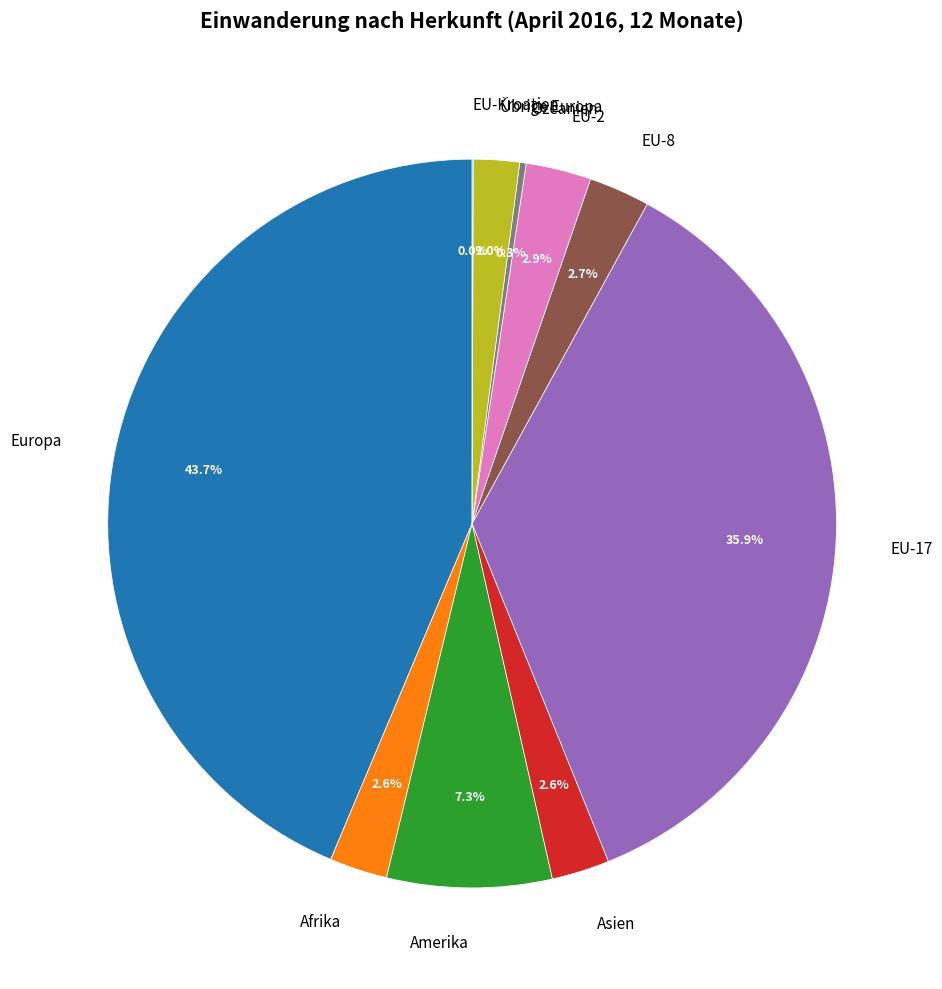

To the nearest percent, what is the average slice percentage?

10%